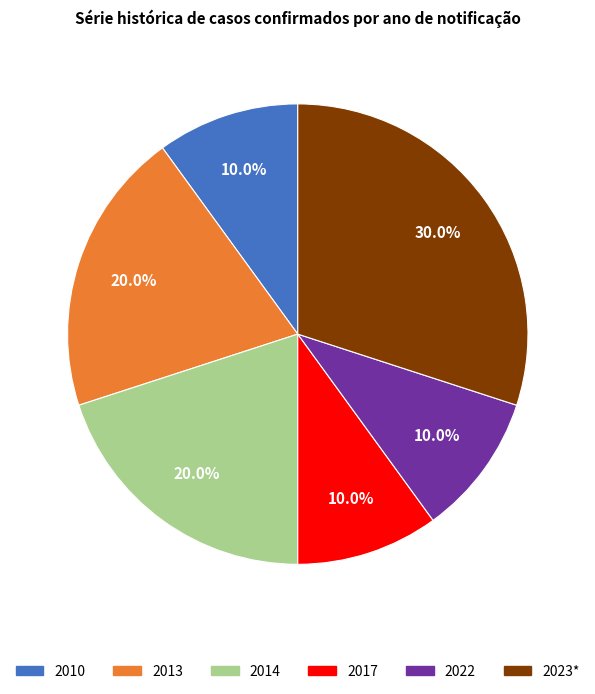

Is there any slice that represents more than half of the pie?

No